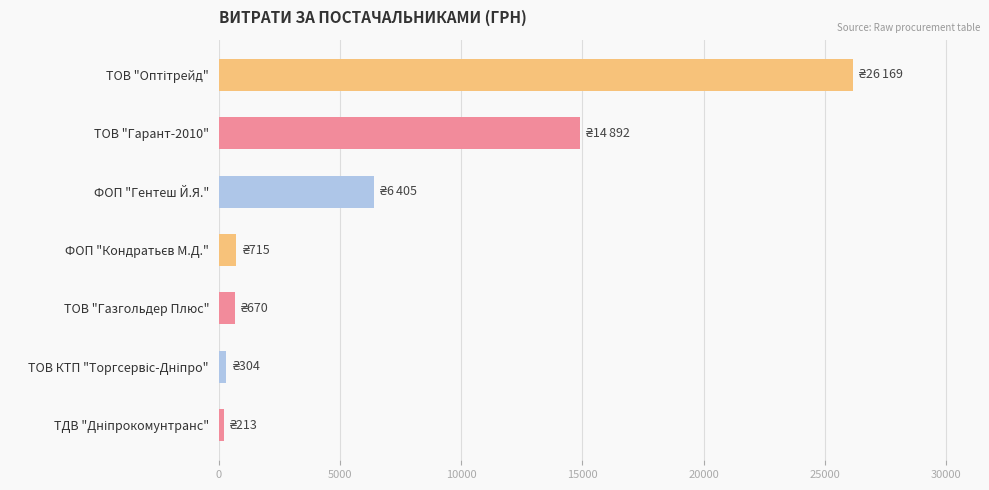

Where is the data nearest to the value 13190?

ТОВ "Гарант-2010"